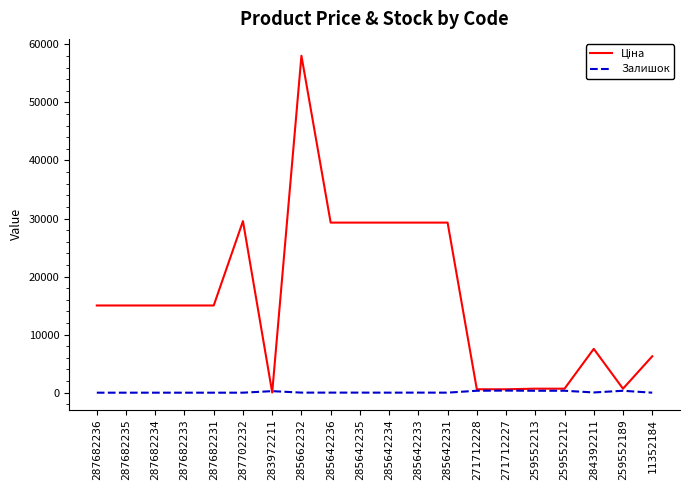

What is the spread (max minus min) of values at 287682236?

15019.2